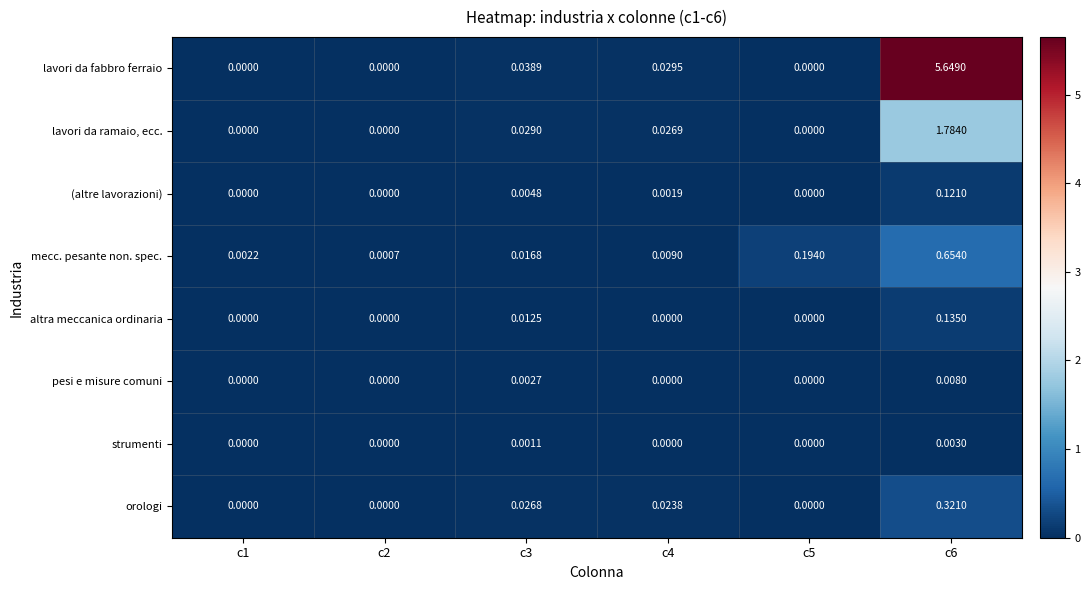

Which series changed the most between c2 and c6?

lavori da fabbro ferraio